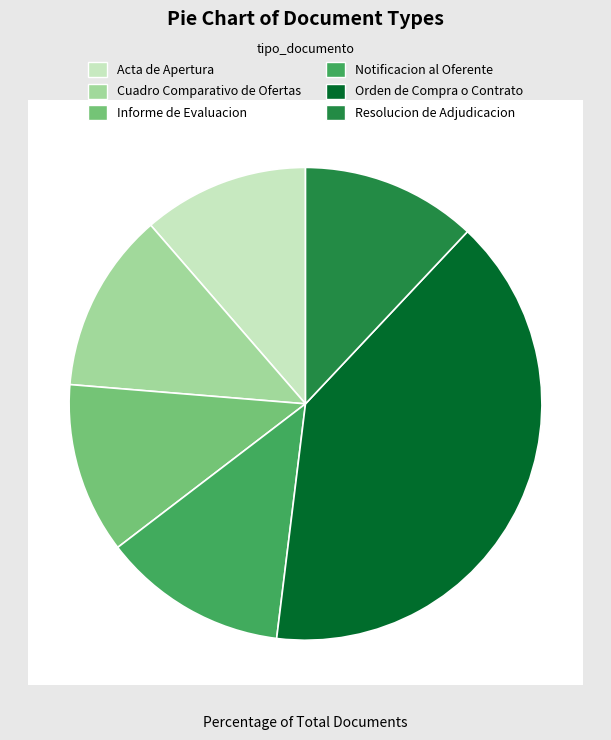

Which slice is the largest?

Orden de Compra o Contrato